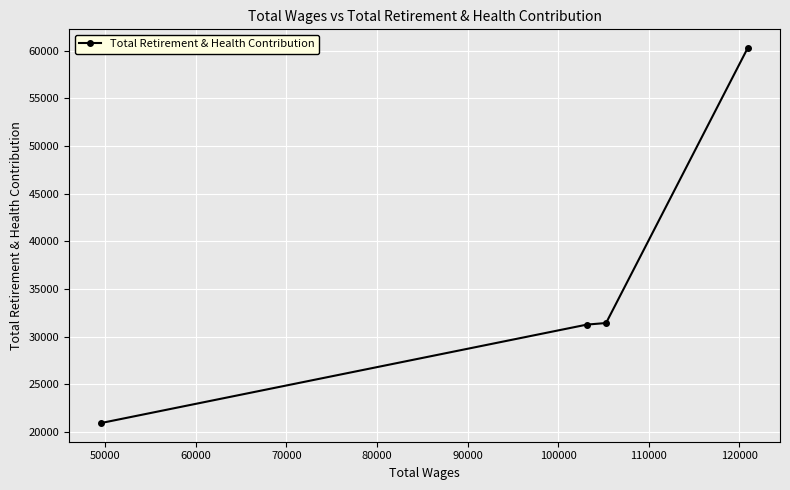

What is the maximum value shown in the chart?

60289